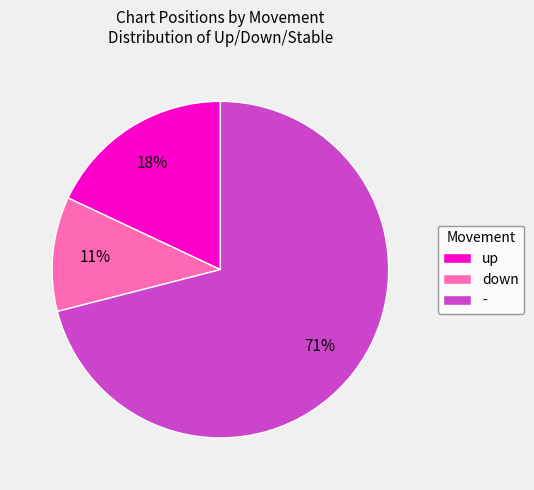

Between - and down, which is larger?

-